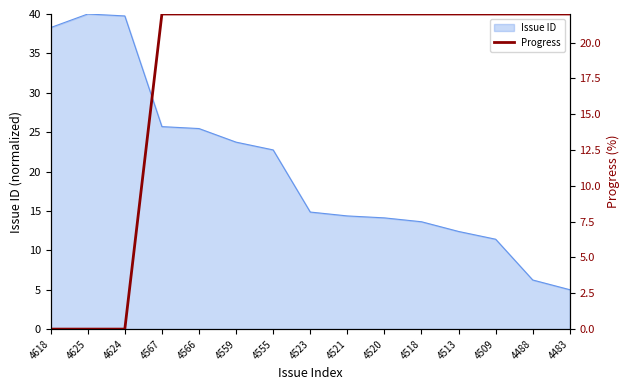

Is it true that the value at 4521 is 14?

False